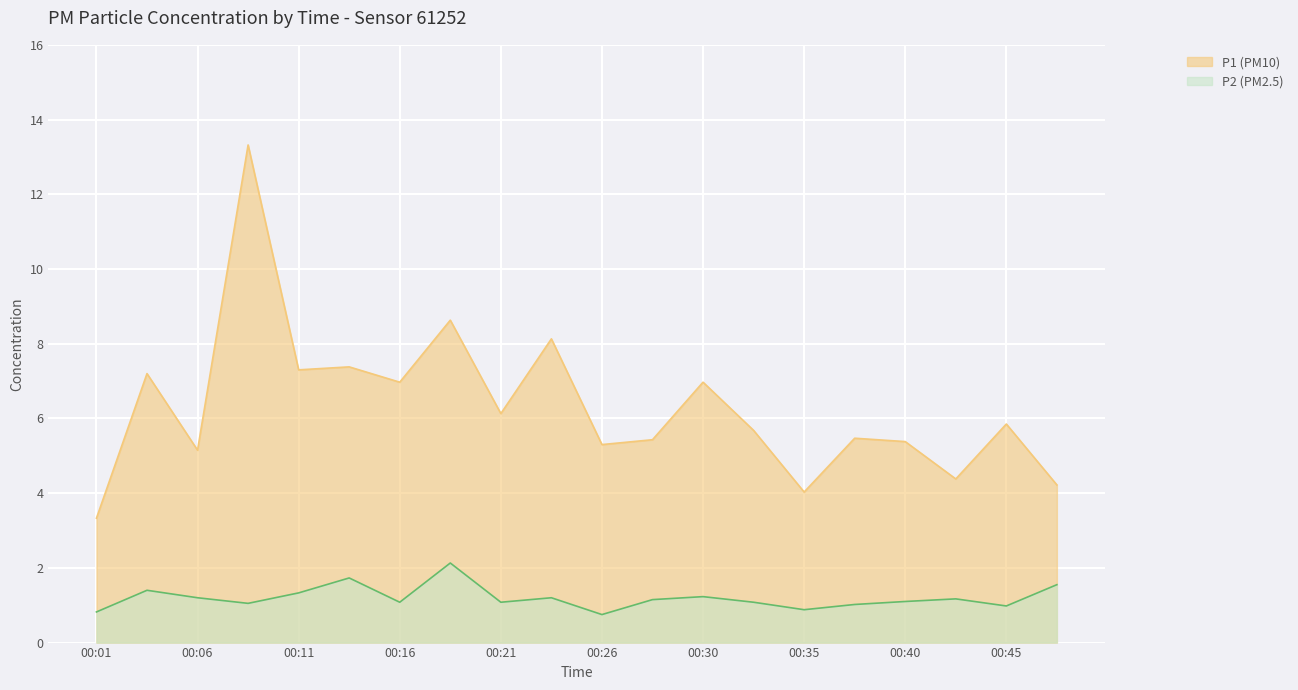

What is the value of the P1 point at the 13th from the left?

7.0